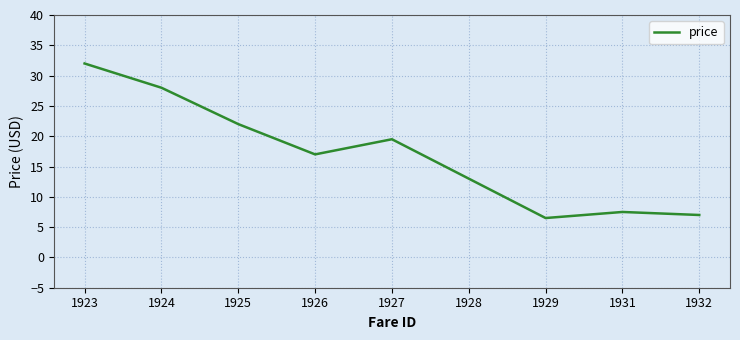

List the labels in order of value, largest first.

1923, 1924, 1925, 1927, 1926, 1928, 1931, 1932, 1929